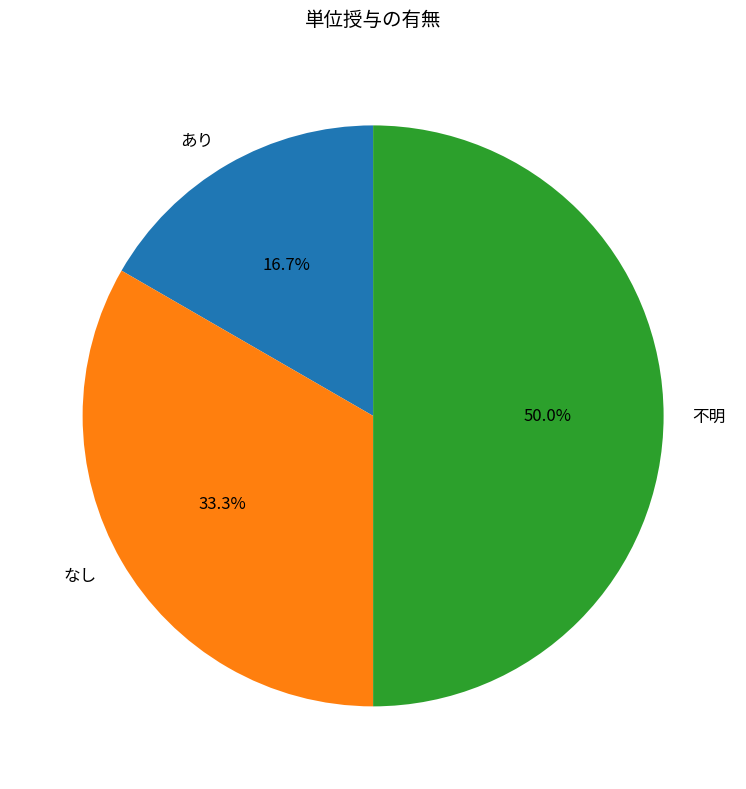

Does なし account for over 50% of the chart?

No